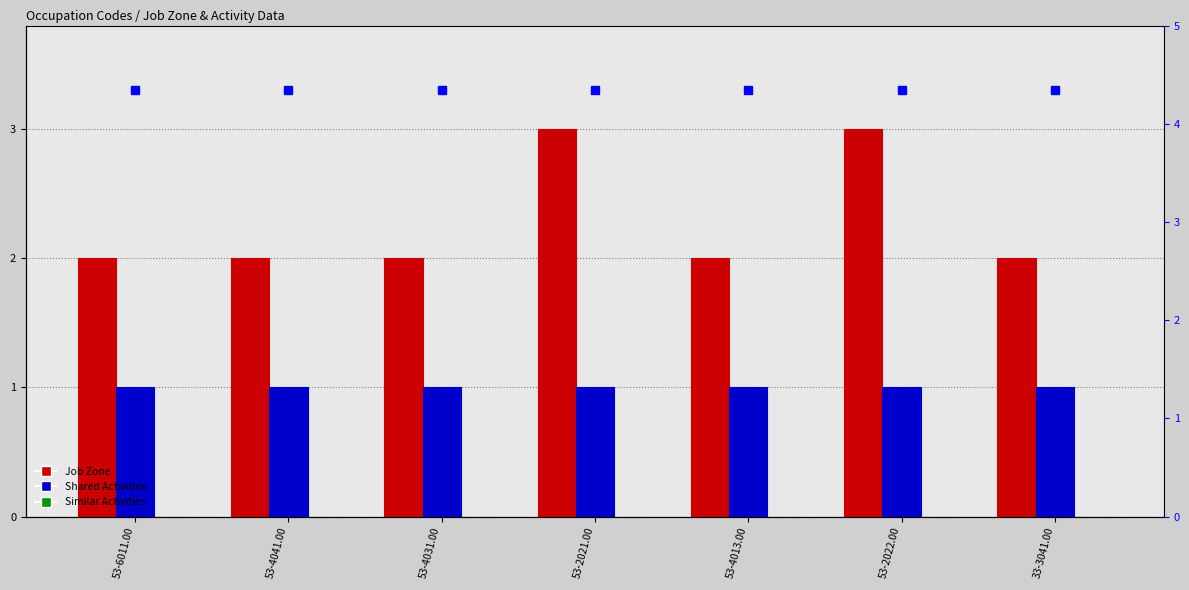

Where is Similar Activities nearest to the value 0?

53-6011.00